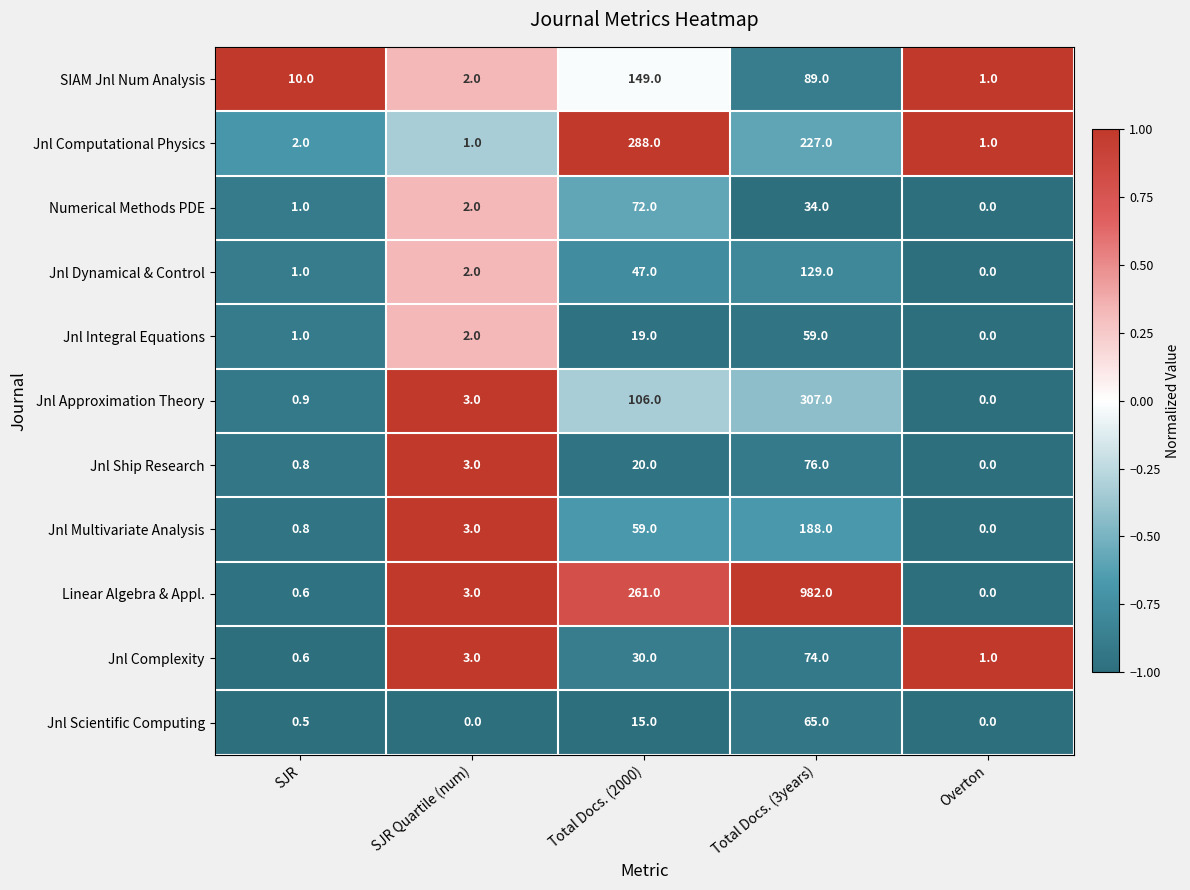

At which category does the chart reach its peak across all series?

Total Docs. (3years)